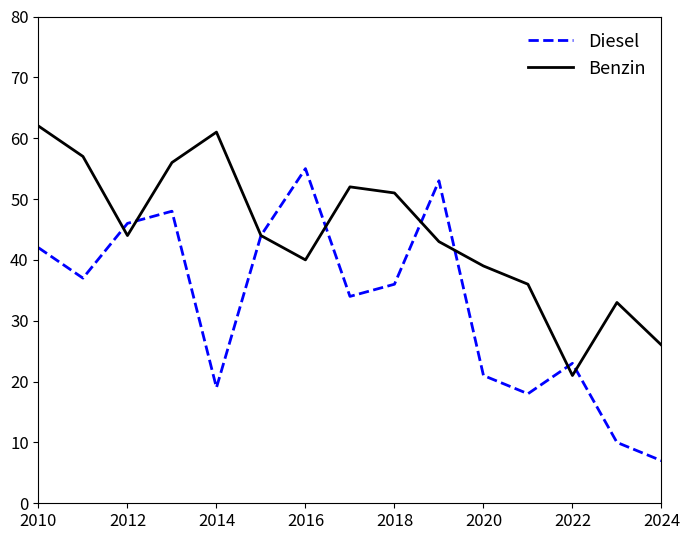

What is the highest value of the Benzin series?

62